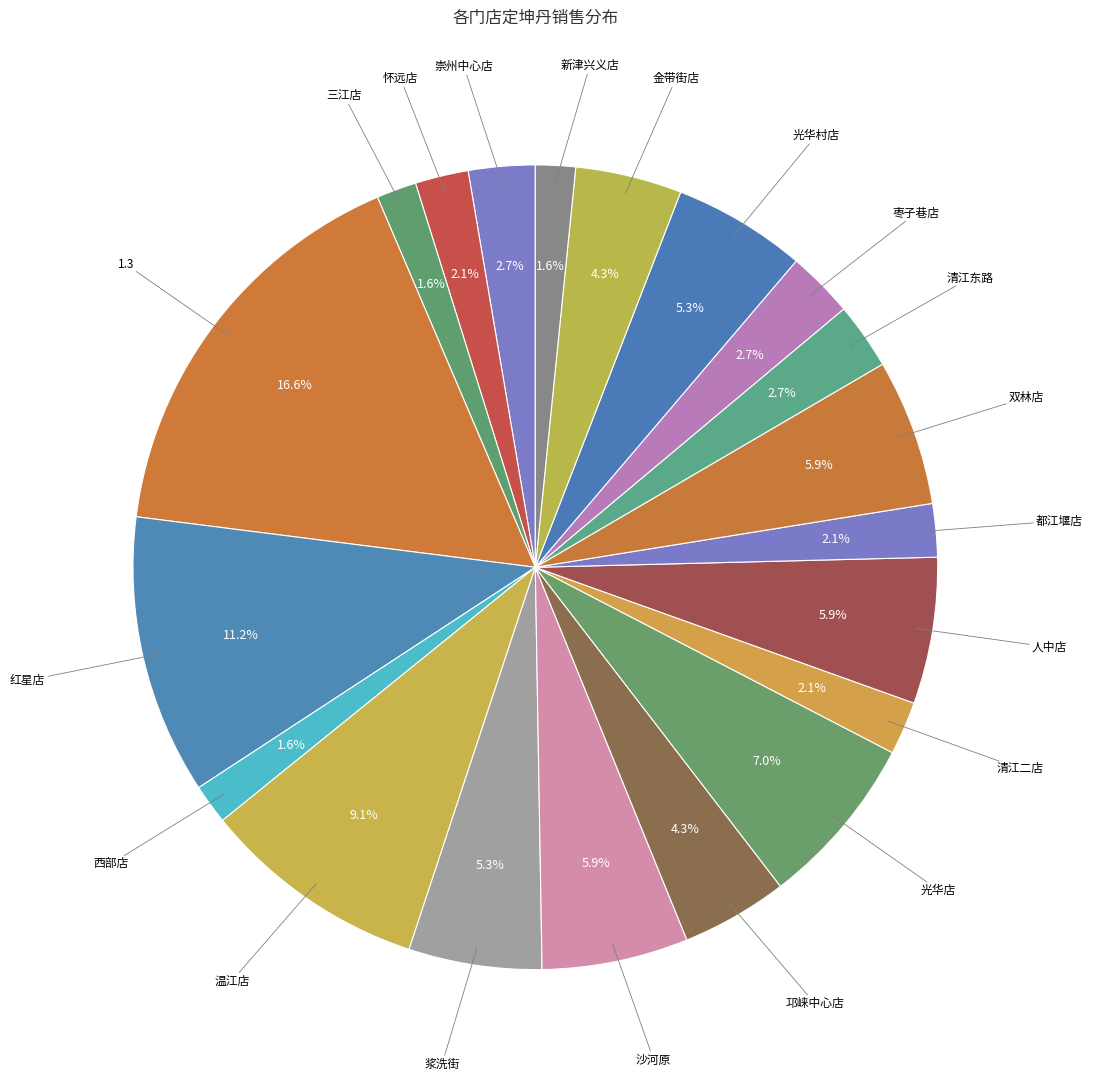

How many slices are in this pie chart?

20